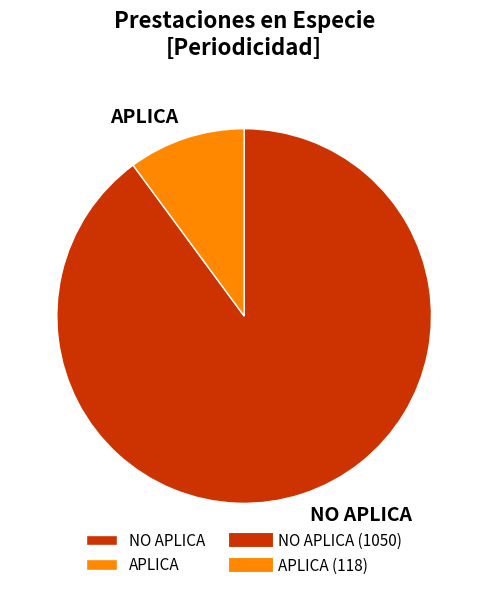

Combined, do APLICA and NO APLICA account for over 50%?

Yes